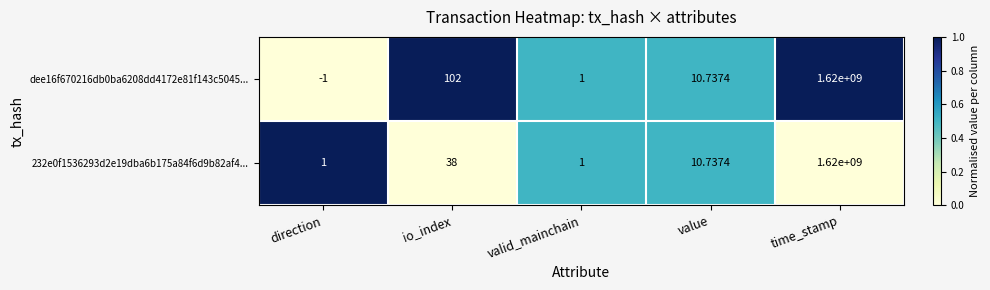

At which label does dee16f670216db0ba6208dd4172e81f143c5045... reach its peak?

time_stamp